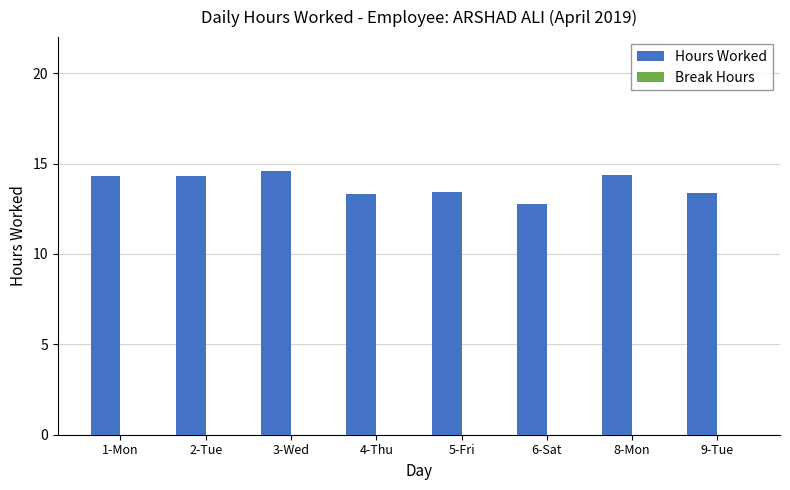

What is the ratio of the value at 4-Thu to the value at 1-Mon?

0.9